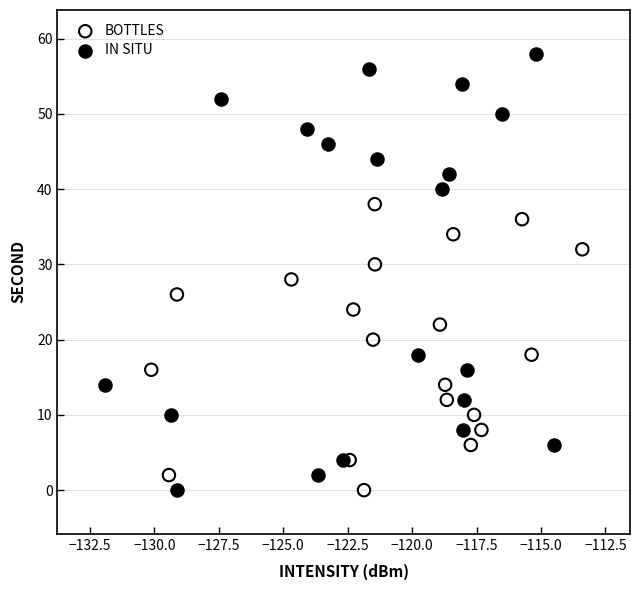

Which series reaches the maximum Y coordinate?

IN SITU